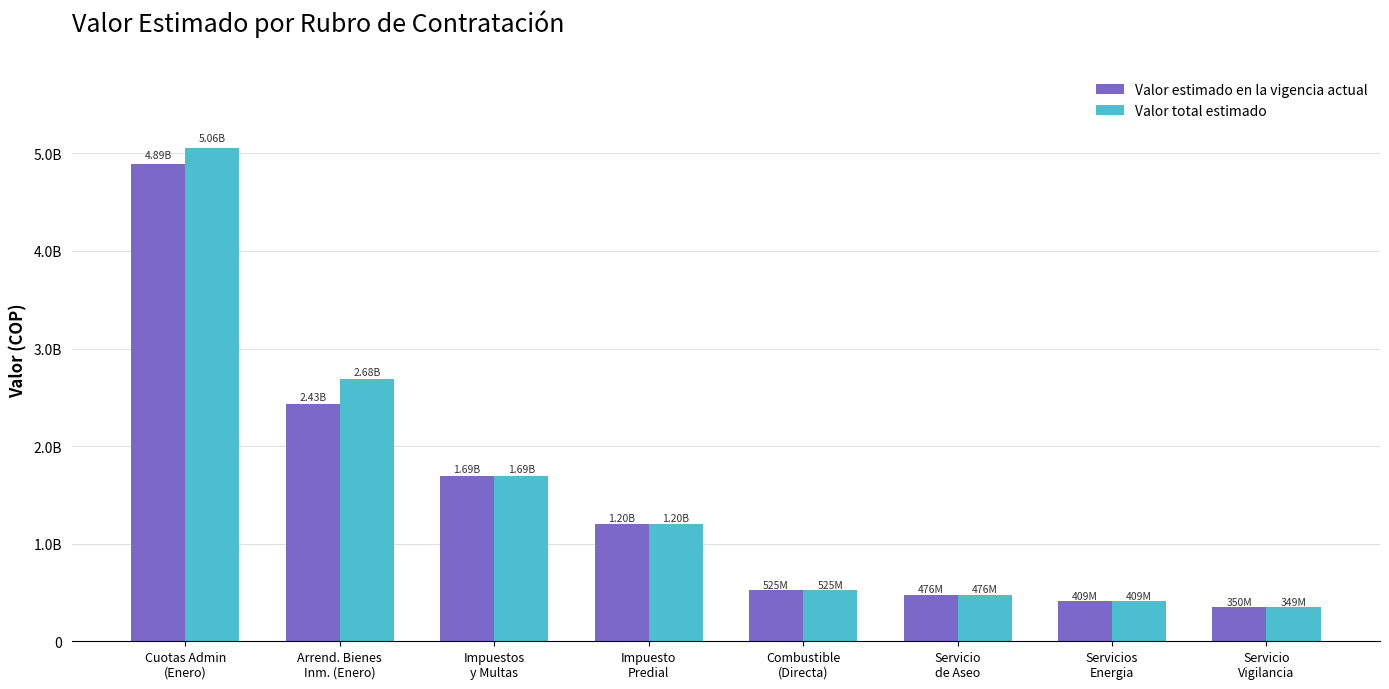

Does the chart contain stacked bars?

No